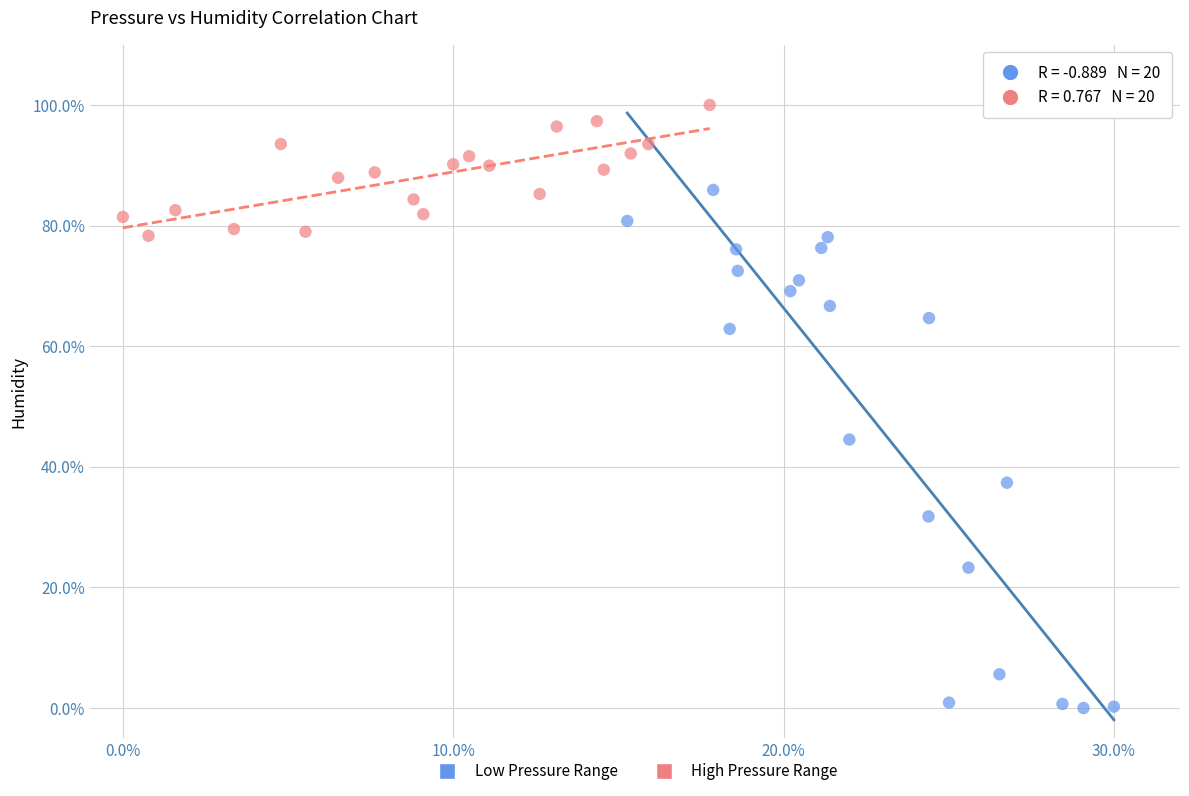

Which series has the largest Y range (max minus min)?

Low Pressure Range